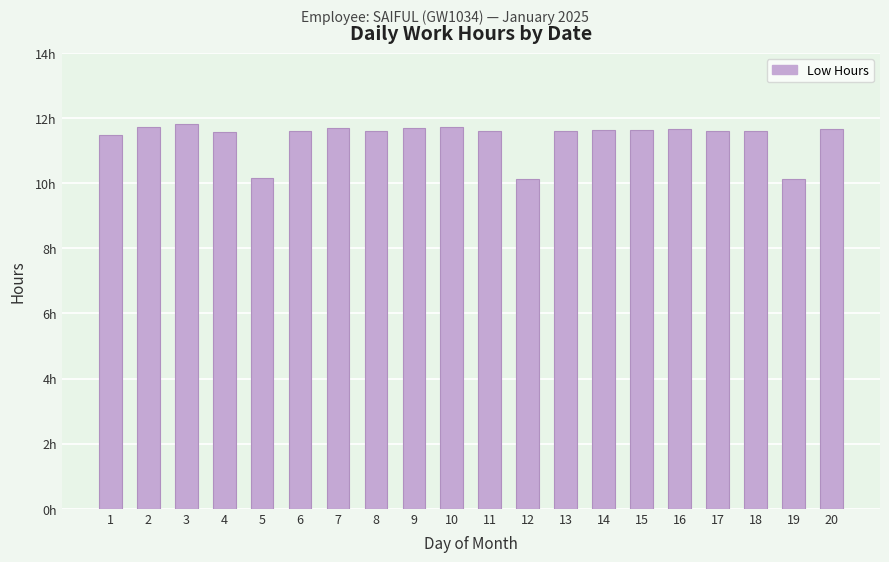

Does the chart contain any negative values?

No